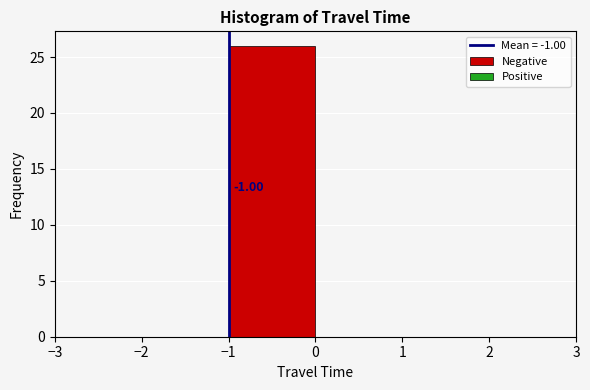

Which range on the x-axis has the tallest bar?

-1 to 0